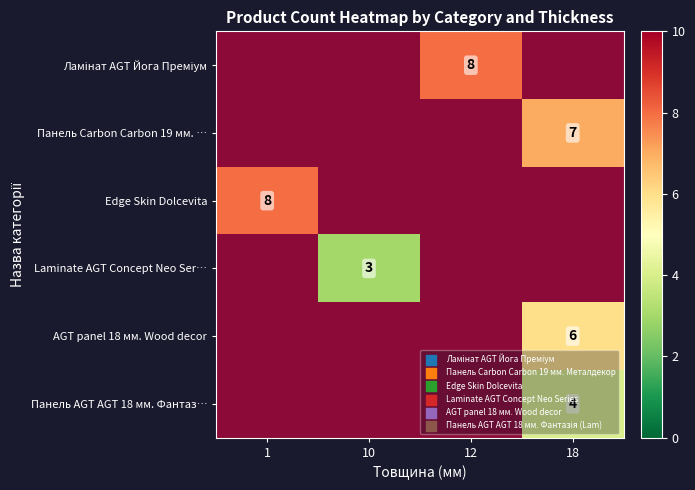

Which series has the largest range (max minus min)?

Edge Skin Dolcevita